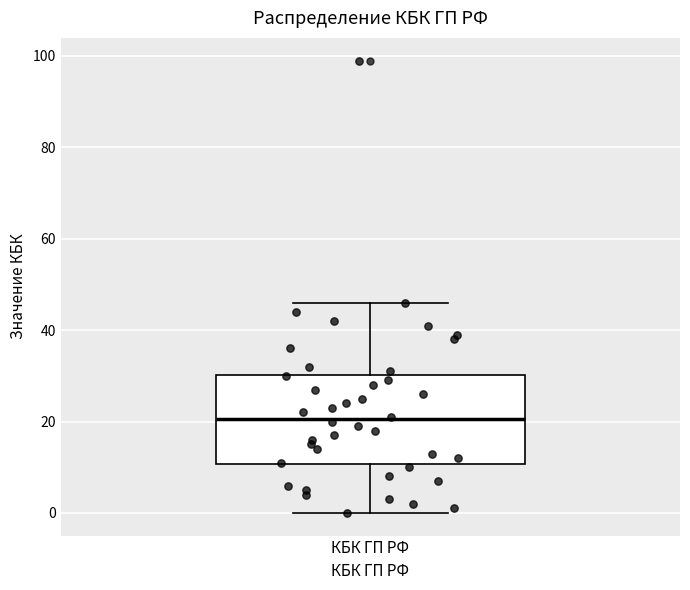

Where does the upper whisker of the box for КБК ГП РФ end on the y-axis? The values are not printed on the chart, so give them approximately, as read against the axis.

46